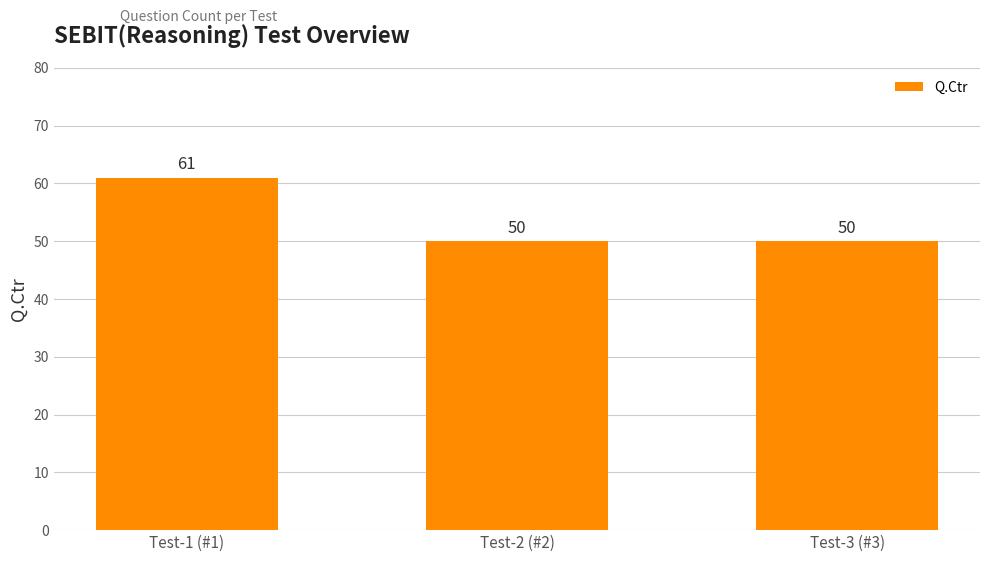

What is the change in value from Test-1 (#1) to Test-3 (#3)?

-11